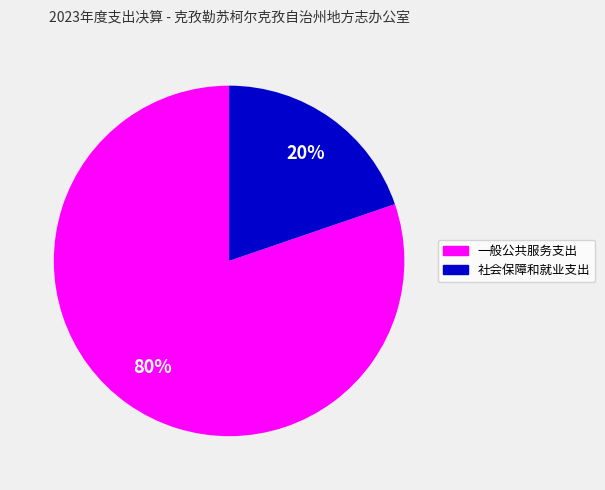

Between 社会保障和就业支出 and 一般公共服务支出, which is larger?

一般公共服务支出